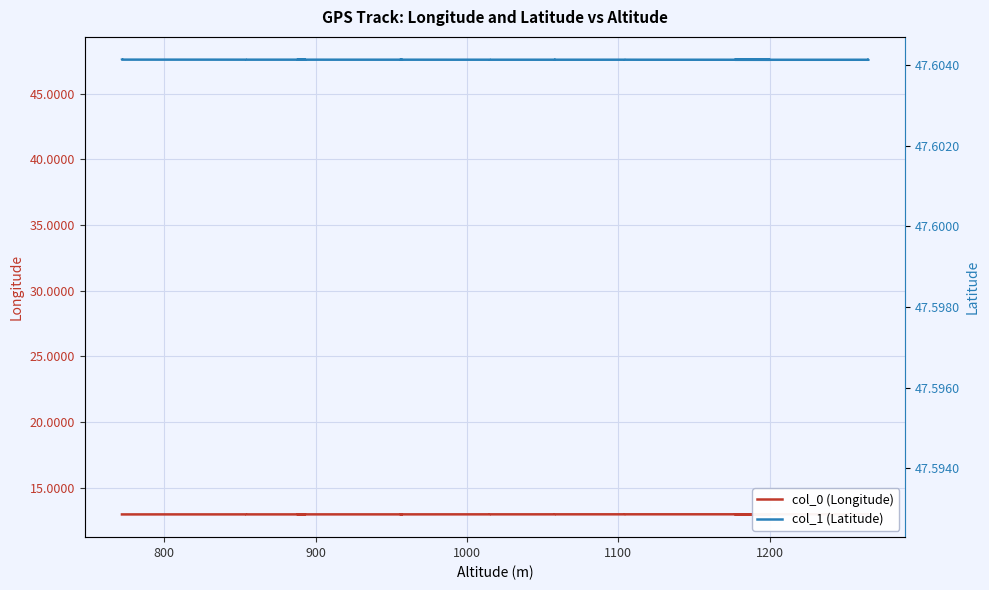

True or false: col_0 (Longitude) has more than 2 interior local peaks.

False